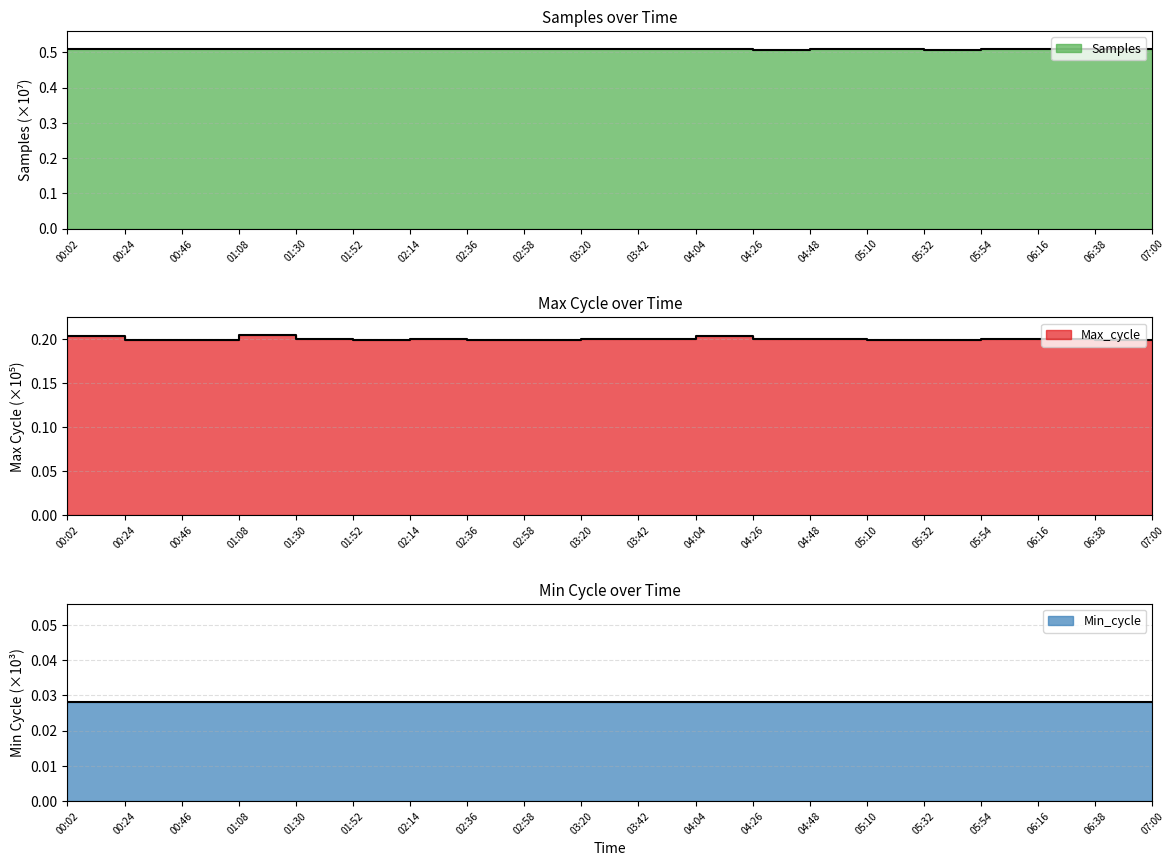

What position from the left is 02:14?

7